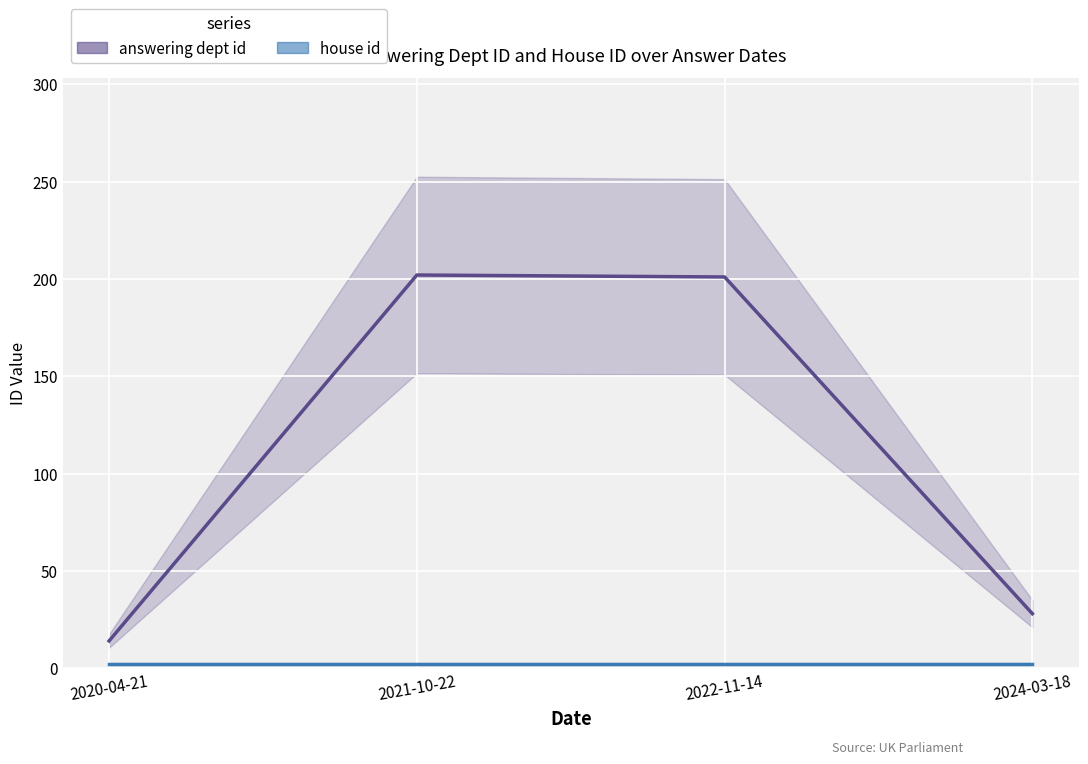

How many lines are shown in the chart?

2